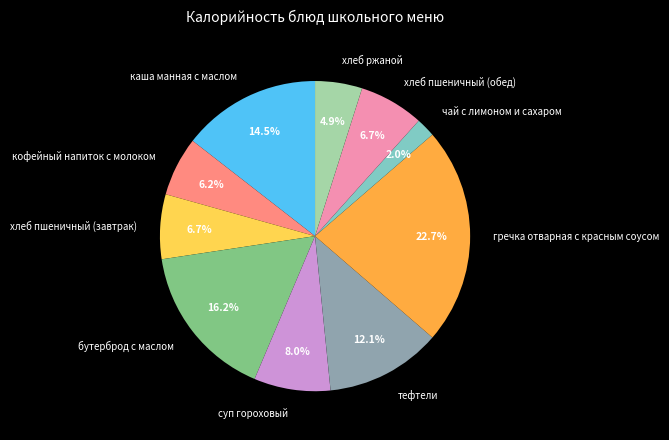

To the nearest percent, what is the difference between the тефтели and кофейный напиток с молоком slice percentages?

6%